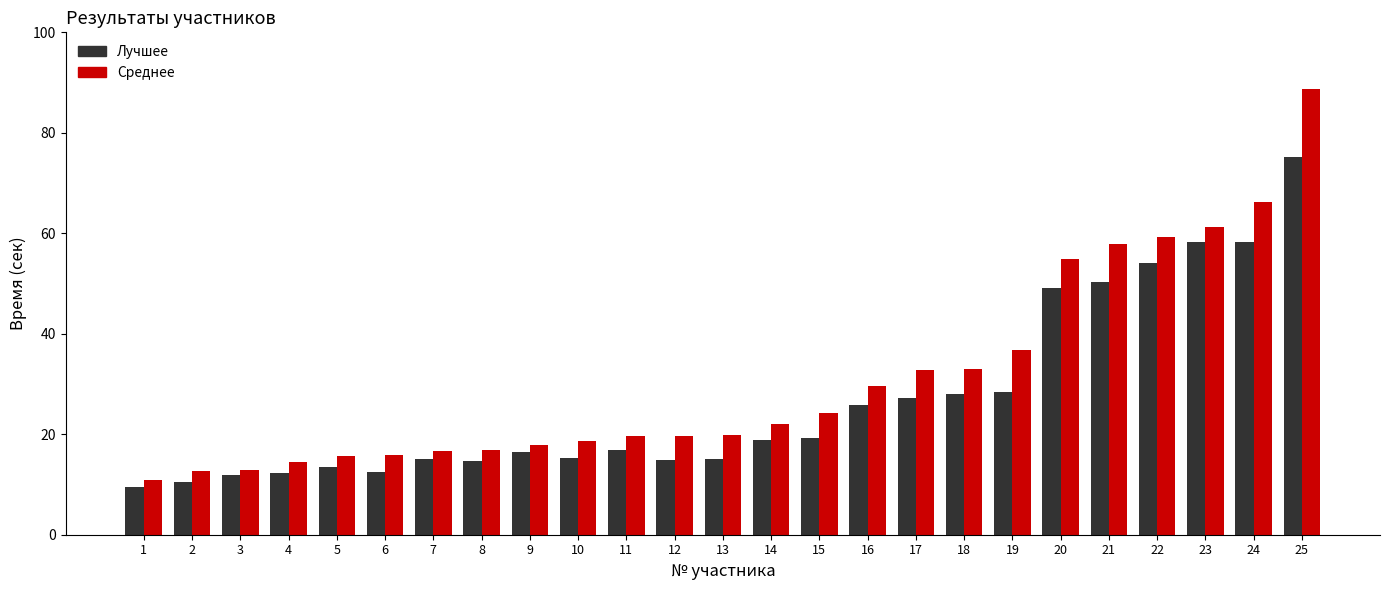

What are all the series names shown in the legend?

Лучшее, Среднее